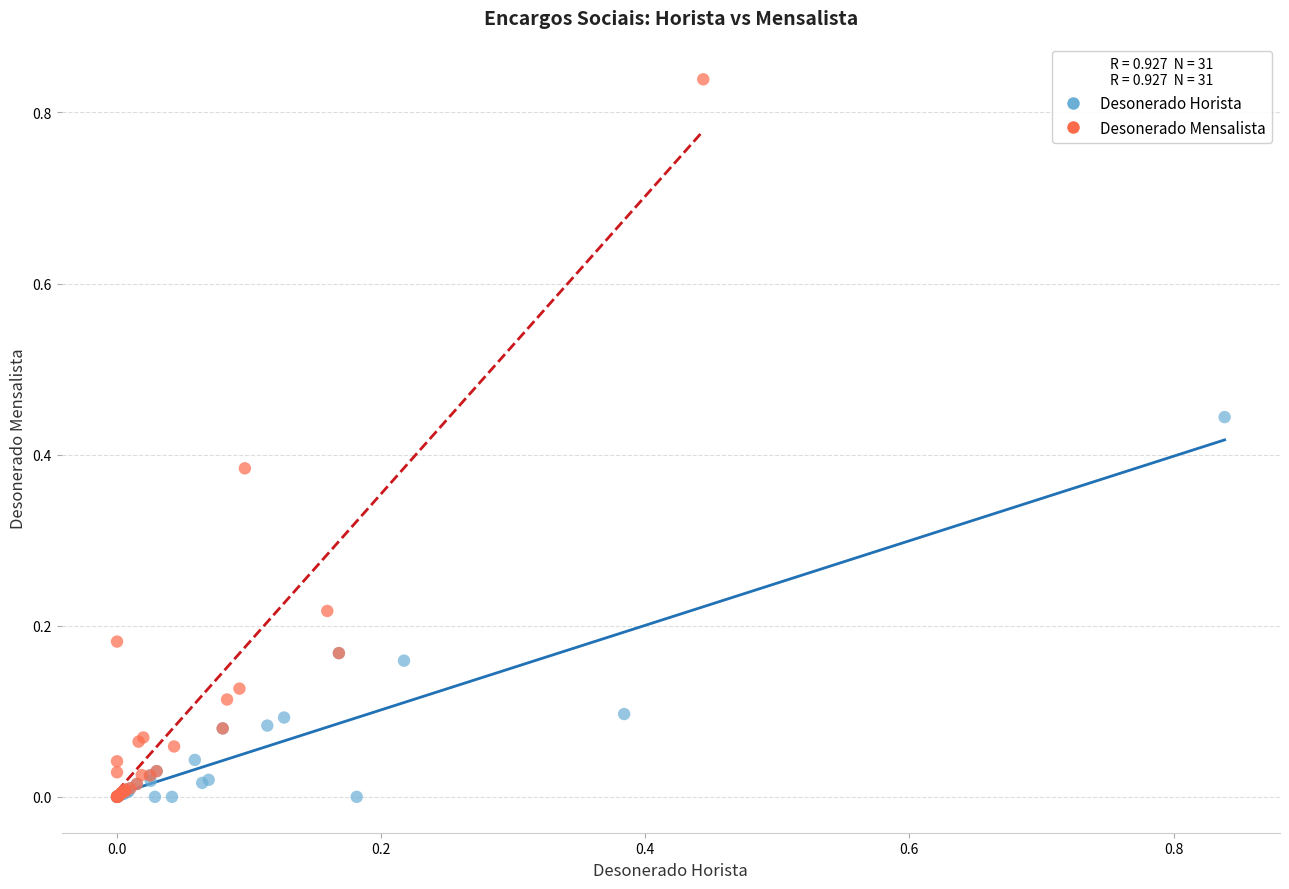

Which series contains the highest Y value?

Desonerado Mensalista